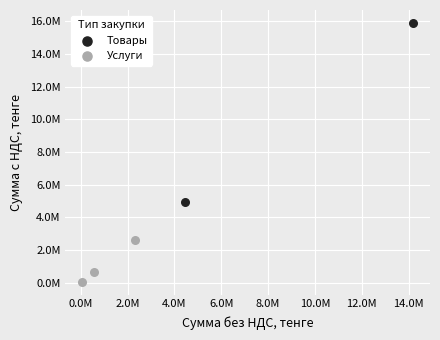

What are all the series names shown in the legend?

Товары, Услуги